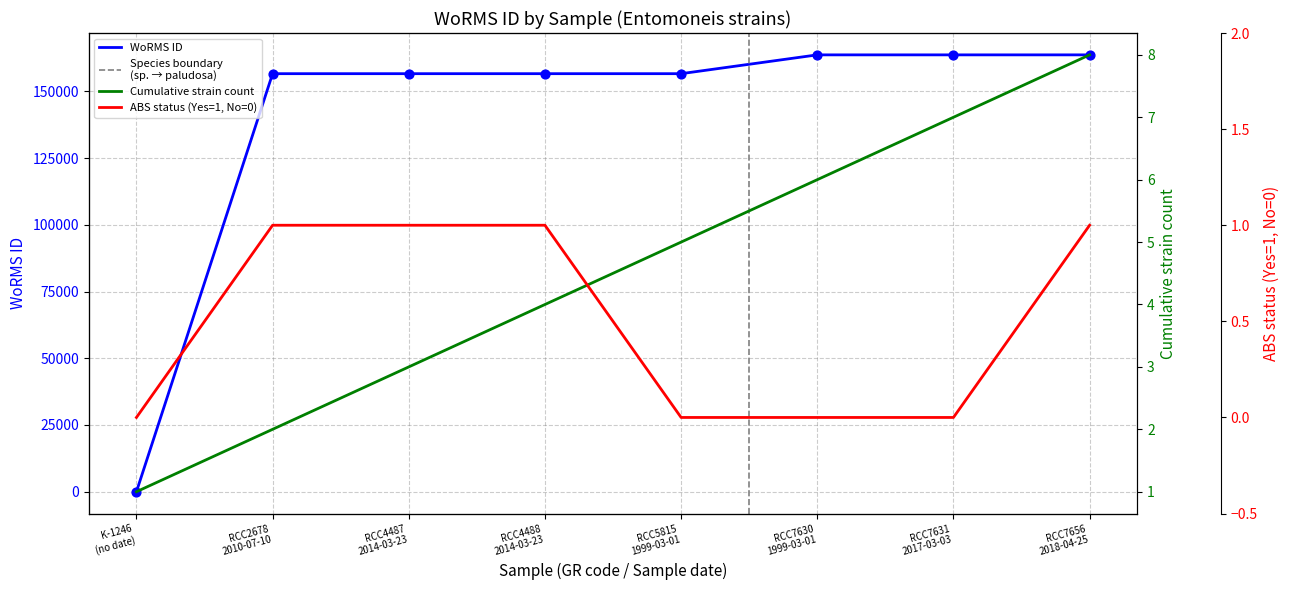

Between RCC2678
2010-07-10 and RCC7630
1999-03-01, which is larger?

RCC7630
1999-03-01